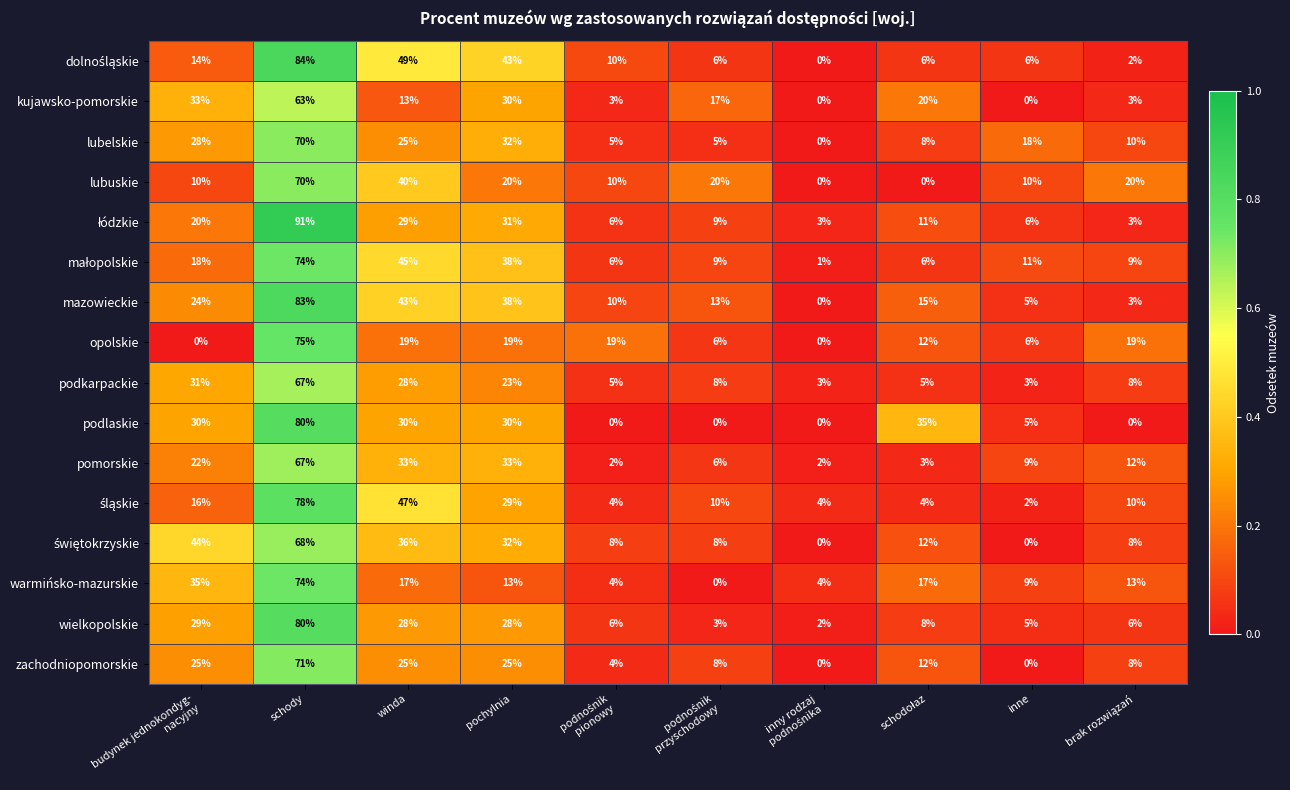

At which label is lubelskie closest to 35?

pochylnia